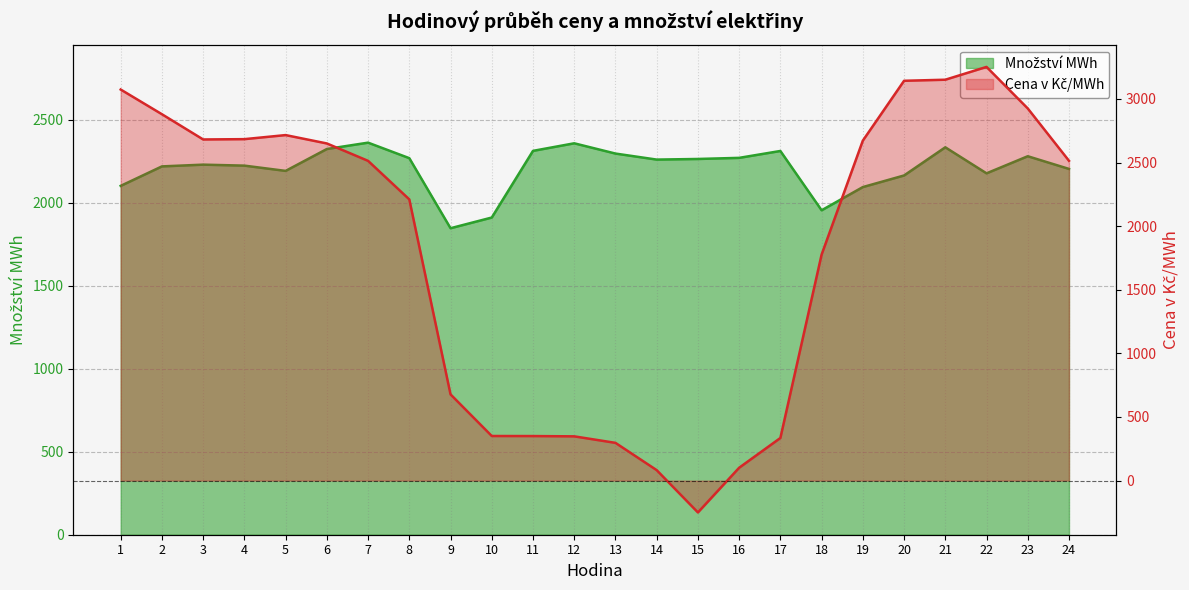

What is the value of the Množství MWh point at the 12th from the left?

2358.0